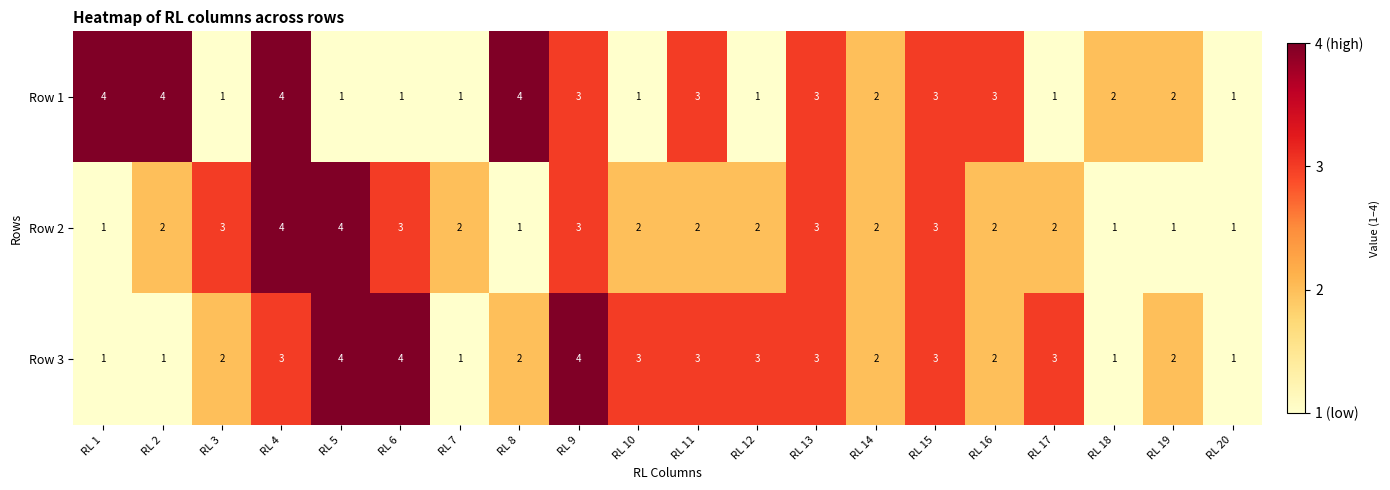

Between RL 10 and RL 20, which series saw the biggest shift?

Row 3